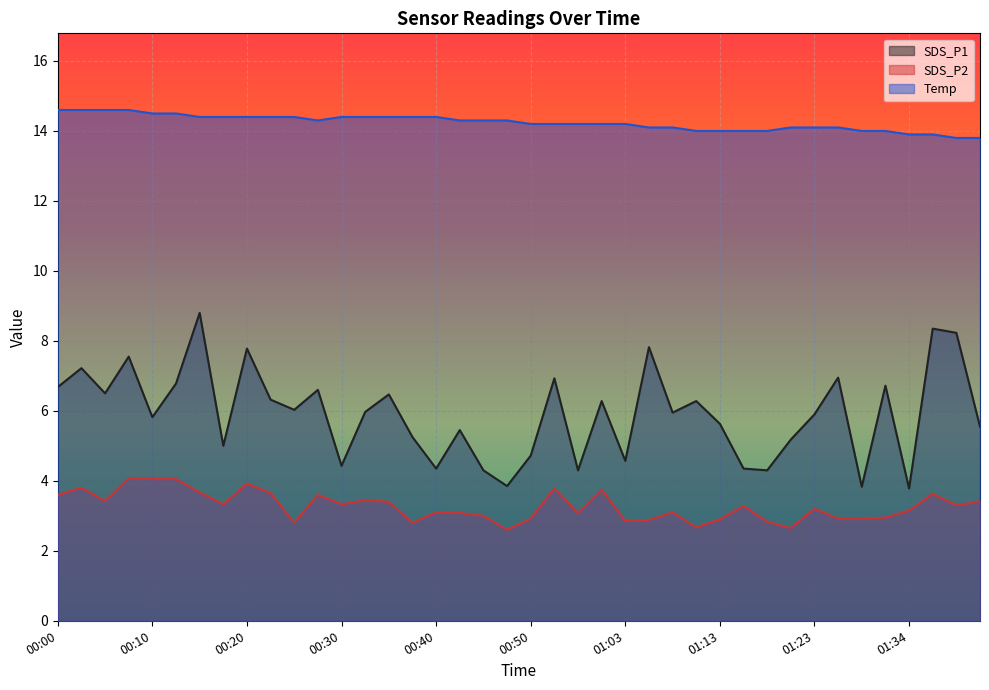

True or false: Temp has more than 2 points higher than both neighbors.

False